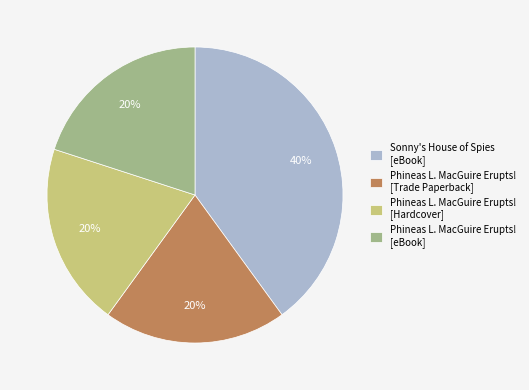

Count the number of slices in the pie.

4